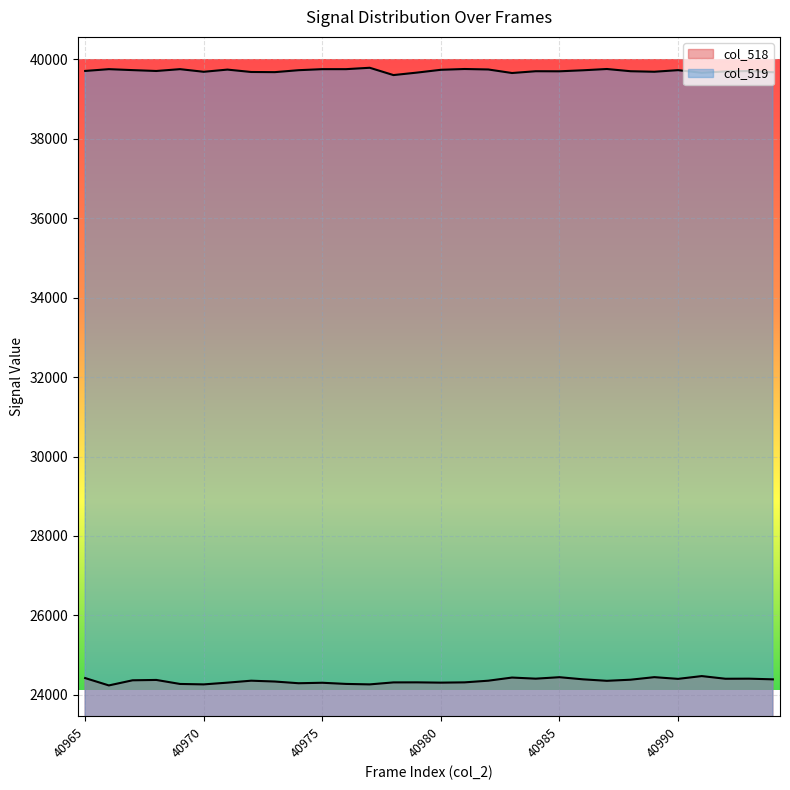

Reading left to right, what are all the values shown in this chart?

col_518: 40965=24424	40966=24239	40967=24368	40968=24377	40969=24276	40970=24265	40971=24309	40972=24358	40973=24337	40974=24294	40975=24306	40976=24277	40977=24265	40978=24315	40979=24316	40980=24309	40981=24316	40982=24358	40983=24437	40984=24409	40985=24446	40986=24392	40987=24355	40988=24383	40989=24447	40990=24404	40991=24474	40992=24407	40993=24409	40994=24392
col_519: 40965=39705	40966=39750	40967=39726	40968=39704	40969=39750	40970=39684	40971=39739	40972=39679	40973=39675	40974=39724	40975=39750	40976=39750	40977=39785	40978=39601	40979=39664	40980=39734	40981=39754	40982=39742	40983=39653	40984=39698	40985=39696	40986=39722	40987=39754	40988=39698	40989=39685	40990=39725	40991=39659	40992=39693	40993=39703	40994=39673